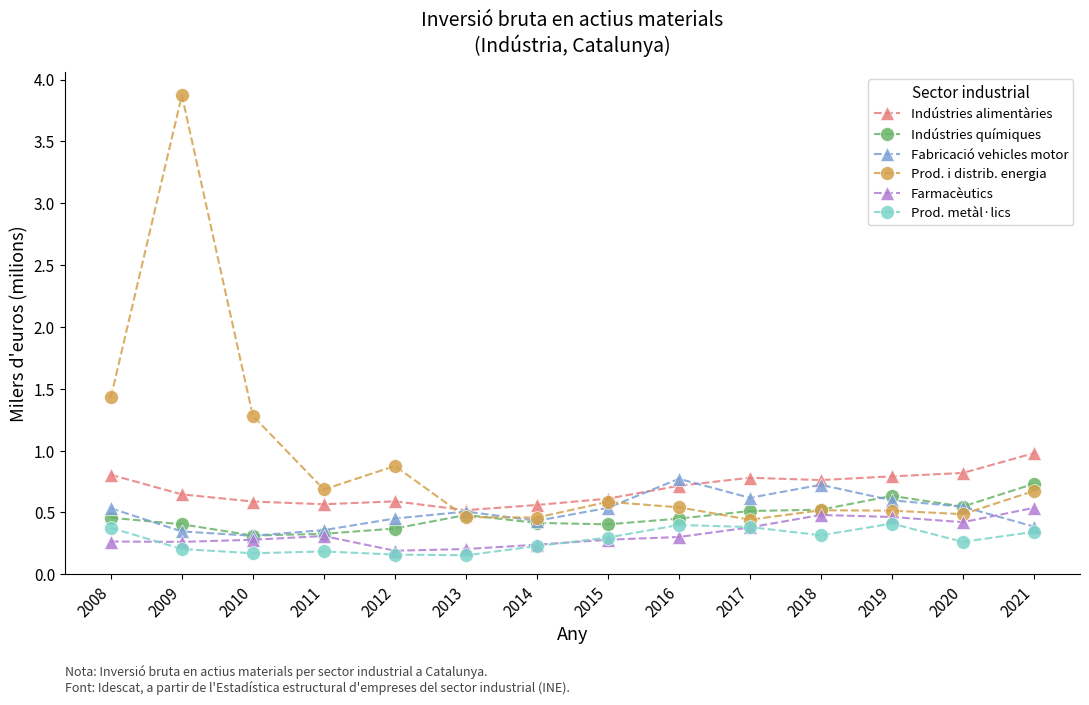

How many categories are shown in the chart?

14